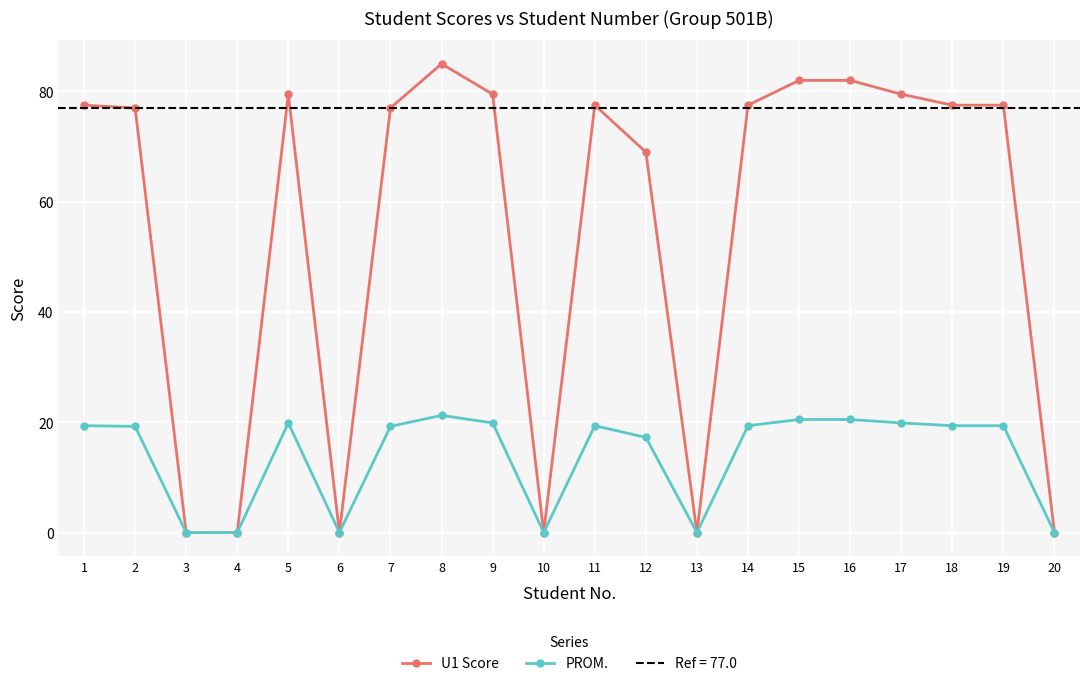

True or false: PROM. has a value of -8.8 at 20.

False